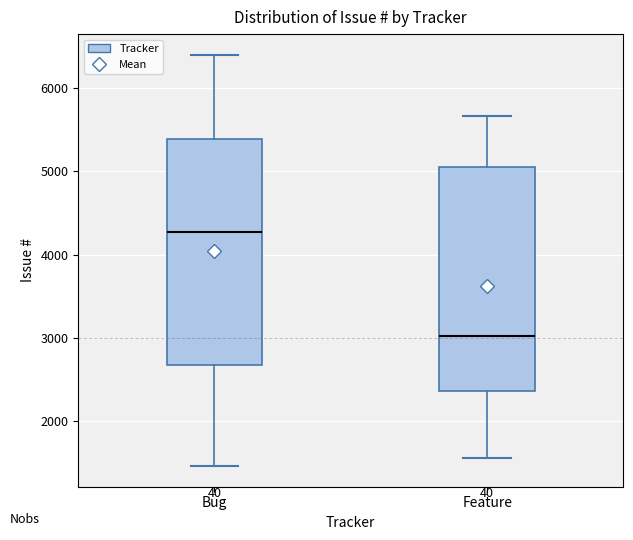

Reading left to right, transcribe this box plot: for each box, give where its median line is, the range the box spans, and where its two whiskers end, as read against the y-axis. The values are not printed on the chart, so give them approximately, as read against the axis.

Bug: median 4300, box 2700 to 5400, whiskers 1500 to 6400
Feature: median 3000, box 2400 to 5100, whiskers 1600 to 5700